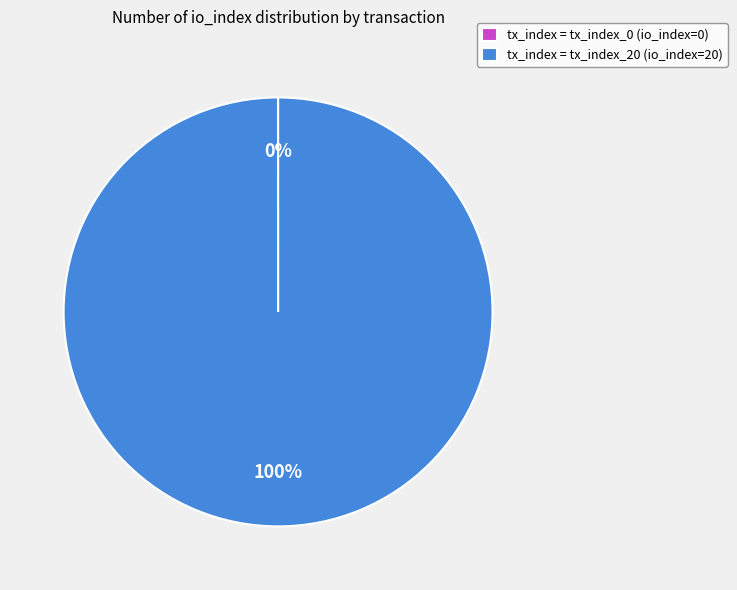

Is there a majority slice in this chart?

Yes